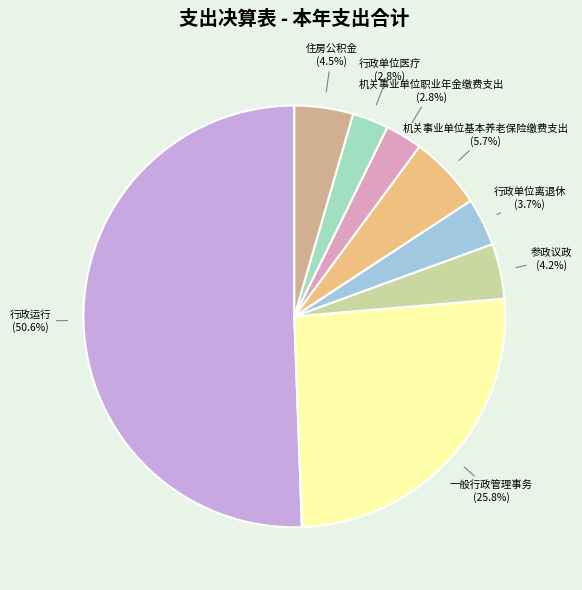

To the nearest percent, what is the combined percentage of 参政议政 and 行政单位离退休?

8%